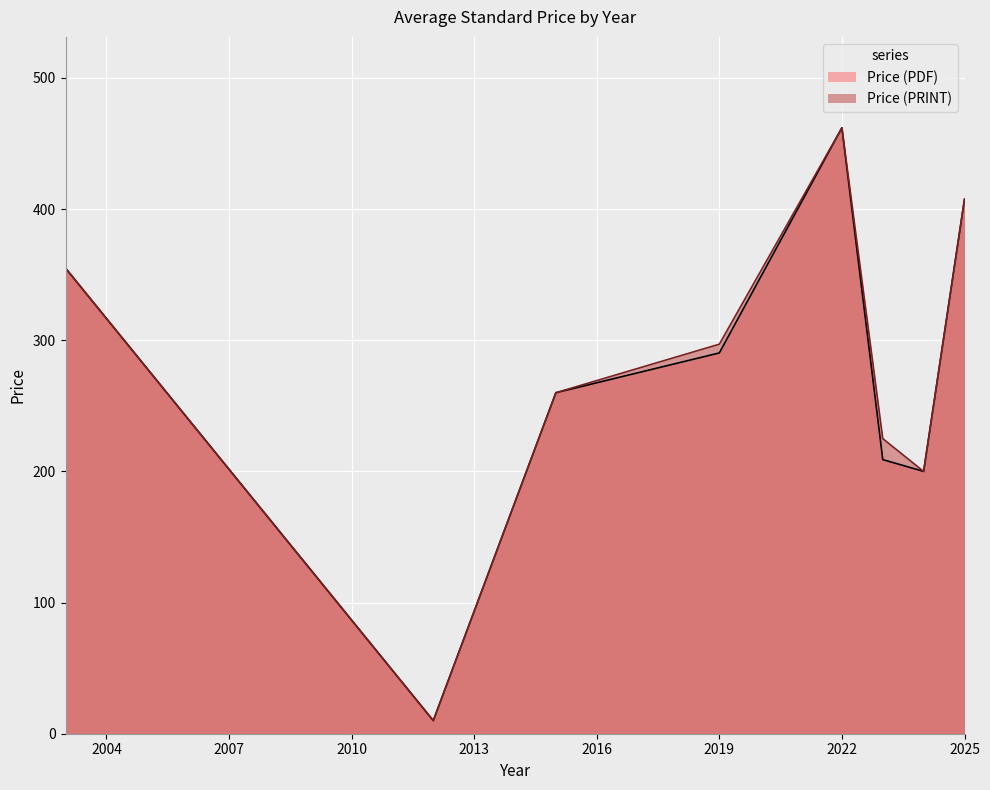

What is the difference between the second highest and second lowest values in the Price (PRINT) series?

382